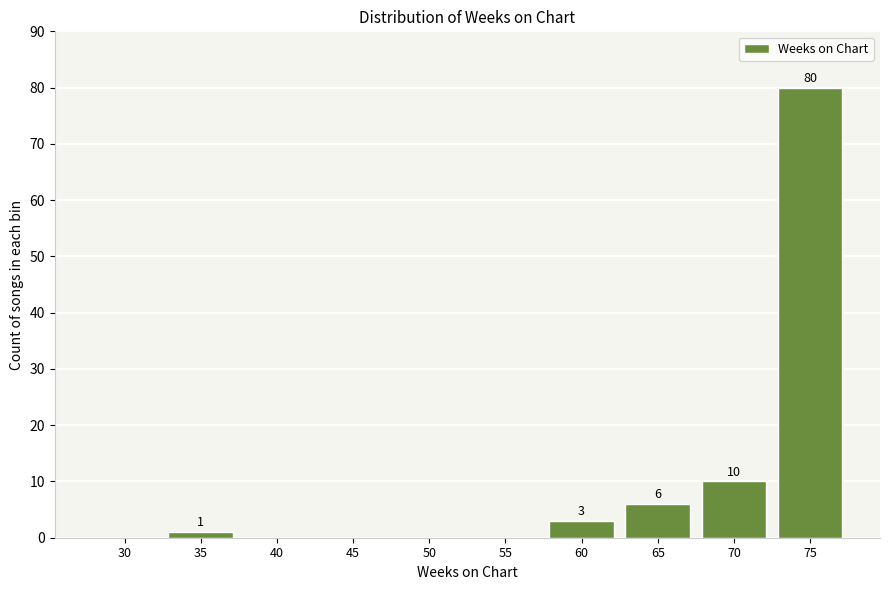

Reading left to right, transcribe all the data shown in this chart.

30=0	35=1	40=0	45=0	50=0	55=0	60=3	65=6	70=10	75=80